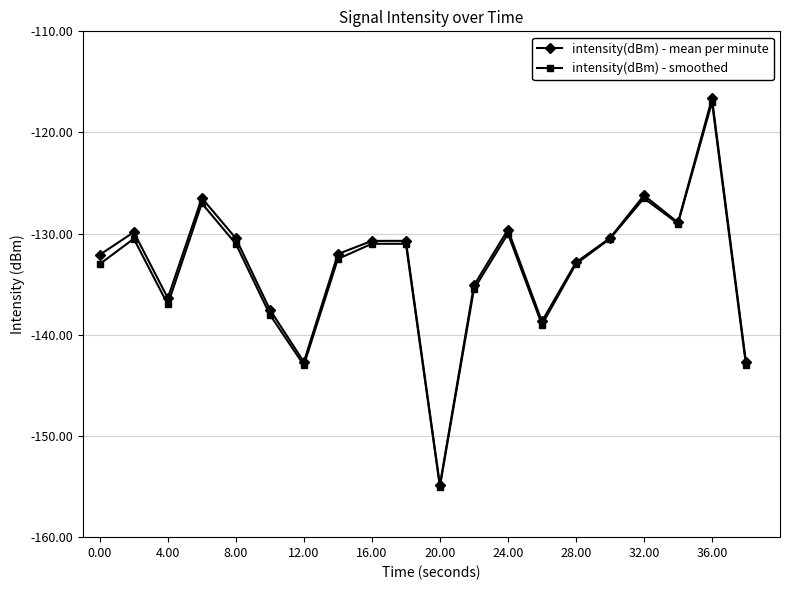

What is the value of the intensity(dBm) - smoothed point at the 9th from the left?

-131.0